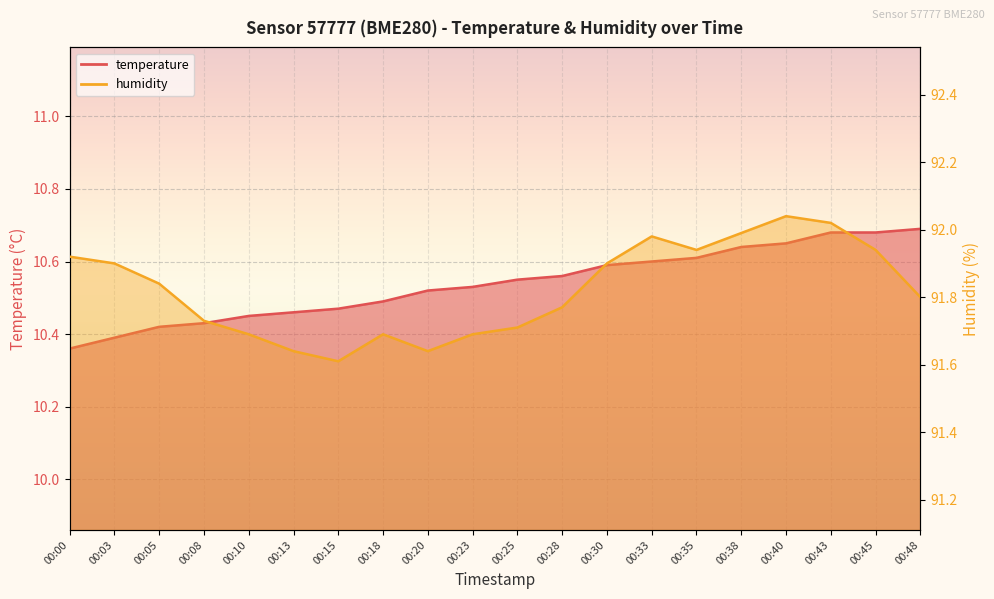

What is the sum of the humidity values at 00:48 and 00:33?

183.8